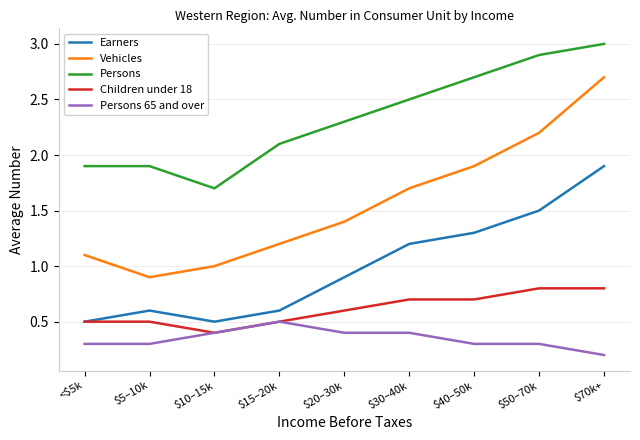

Which category has the lowest value in the Persons series?

$10–15k